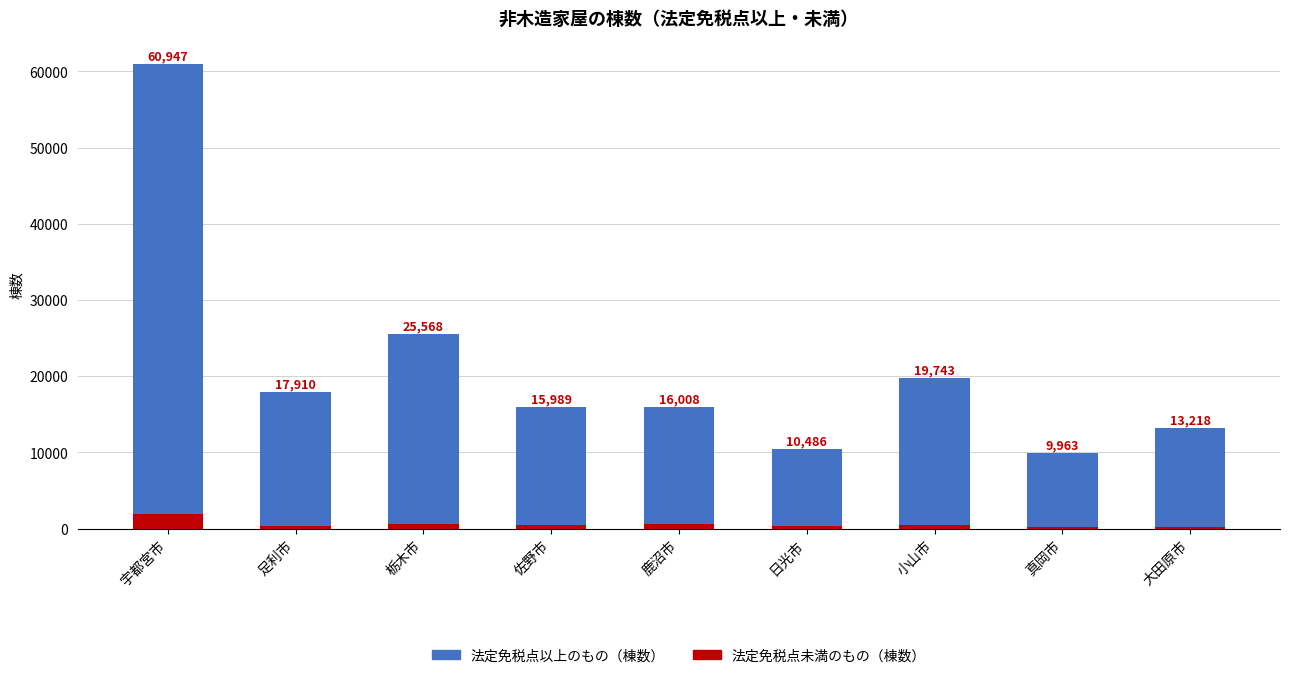

What is the minimum value for 法定免税点未満のもの（棟数）?

191